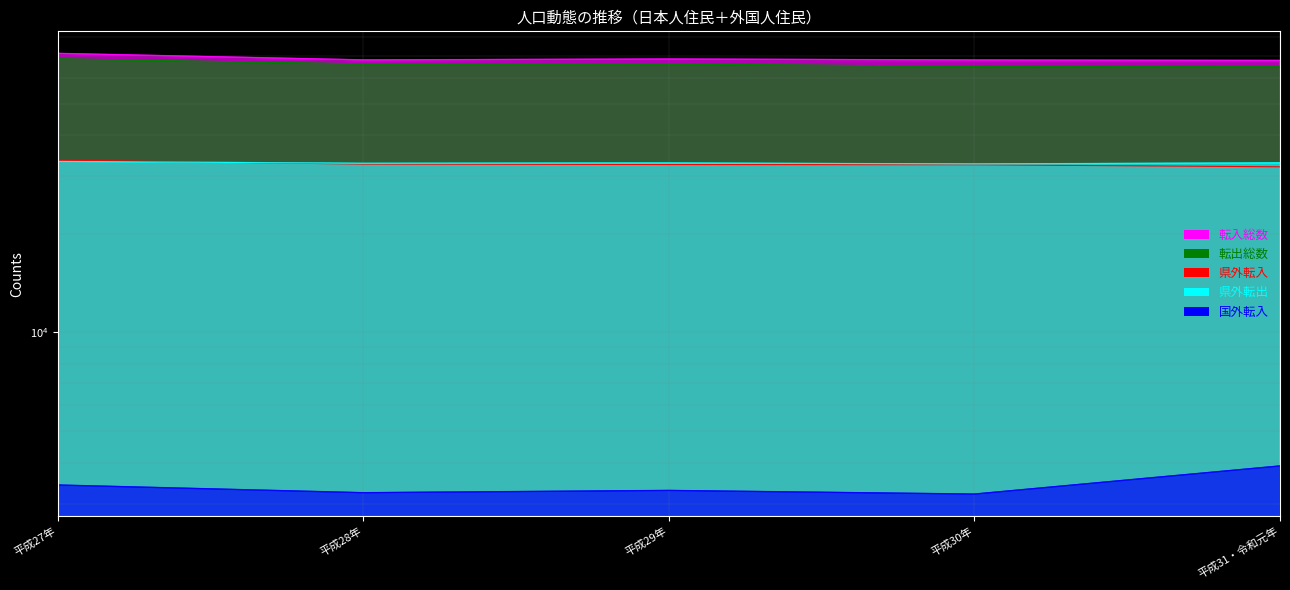

What position from the left is 平成31・令和元年?

5